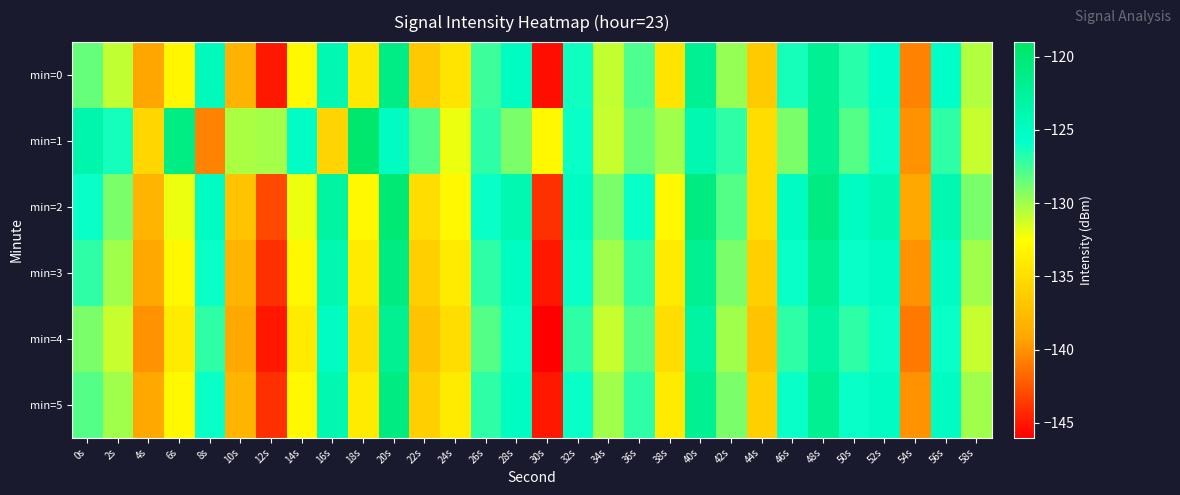

Reading left to right, what are all the values shown in this chart?

min=0: 0s=-128.5	2s=-130.9	4s=-139.1	6s=-133.2	8s=-124.7	10s=-138.2	12s=-145.0	14s=-133.0	16s=-124.1	18s=-134.2	20s=-121.2	22s=-136.6	24s=-134.5	26s=-127.3	28s=-125.1	30s=-145.4	32s=-126.1	34s=-130.9	36s=-127.8	38s=-134.5	40s=-122.1	42s=-129.7	44s=-136.4	46s=-126.3	48s=-122.1	50s=-126.8	52s=-125.7	54s=-140.7	56s=-125.6	58s=-130.5
min=1: 0s=-123.6	2s=-126.3	4s=-135.6	6s=-121.1	8s=-140.7	10s=-130.2	12s=-130.1	14s=-125.4	16s=-135.7	18s=-119.5	20s=-125.0	22s=-128.0	24s=-132.0	26s=-127.0	28s=-129.0	30s=-133.0	32s=-126.0	34s=-131.0	36s=-128.5	38s=-130.0	40s=-124.0	42s=-127.0	44s=-135.0	46s=-129.0	48s=-122.0	50s=-128.0	52s=-126.0	54s=-140.0	56s=-127.0	58s=-131.0
min=2: 0s=-126.0	2s=-129.0	4s=-138.0	6s=-132.0	8s=-125.0	10s=-137.0	12s=-143.0	14s=-132.0	16s=-123.0	18s=-133.0	20s=-120.0	22s=-135.0	24s=-133.0	26s=-126.0	28s=-124.0	30s=-144.0	32s=-125.0	34s=-129.0	36s=-126.0	38s=-133.0	40s=-121.0	42s=-128.0	44s=-135.0	46s=-125.0	48s=-121.0	50s=-125.0	52s=-124.0	54s=-139.0	56s=-124.0	58s=-129.0
min=3: 0s=-127.0	2s=-130.0	4s=-139.0	6s=-133.0	8s=-126.0	10s=-138.0	12s=-144.0	14s=-133.0	16s=-124.0	18s=-134.0	20s=-121.0	22s=-136.0	24s=-134.0	26s=-127.0	28s=-125.0	30s=-145.0	32s=-126.0	34s=-130.0	36s=-127.0	38s=-134.0	40s=-122.0	42s=-129.0	44s=-136.0	46s=-126.0	48s=-122.0	50s=-126.0	52s=-125.0	54s=-140.0	56s=-125.0	58s=-130.0
min=4: 0s=-129.0	2s=-131.0	4s=-140.0	6s=-134.0	8s=-127.0	10s=-139.0	12s=-145.0	14s=-134.0	16s=-125.0	18s=-135.0	20s=-122.0	22s=-137.0	24s=-135.0	26s=-128.0	28s=-126.0	30s=-146.0	32s=-127.0	34s=-131.0	36s=-128.0	38s=-135.0	40s=-123.0	42s=-130.0	44s=-137.0	46s=-127.0	48s=-123.0	50s=-127.0	52s=-126.0	54s=-141.0	56s=-126.0	58s=-131.0
min=5: 0s=-128.0	2s=-130.0	4s=-139.0	6s=-133.0	8s=-126.0	10s=-138.0	12s=-144.0	14s=-133.0	16s=-124.0	18s=-134.0	20s=-121.0	22s=-136.0	24s=-134.0	26s=-127.0	28s=-125.0	30s=-145.0	32s=-126.0	34s=-130.0	36s=-127.0	38s=-134.0	40s=-122.0	42s=-129.0	44s=-136.0	46s=-126.0	48s=-122.0	50s=-126.0	52s=-125.0	54s=-140.0	56s=-125.0	58s=-130.0